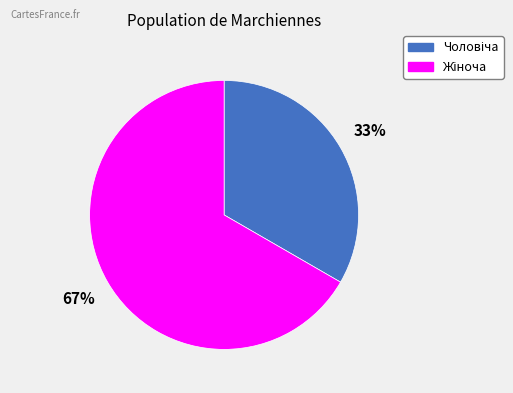

Is there any slice that represents more than half of the pie?

Yes